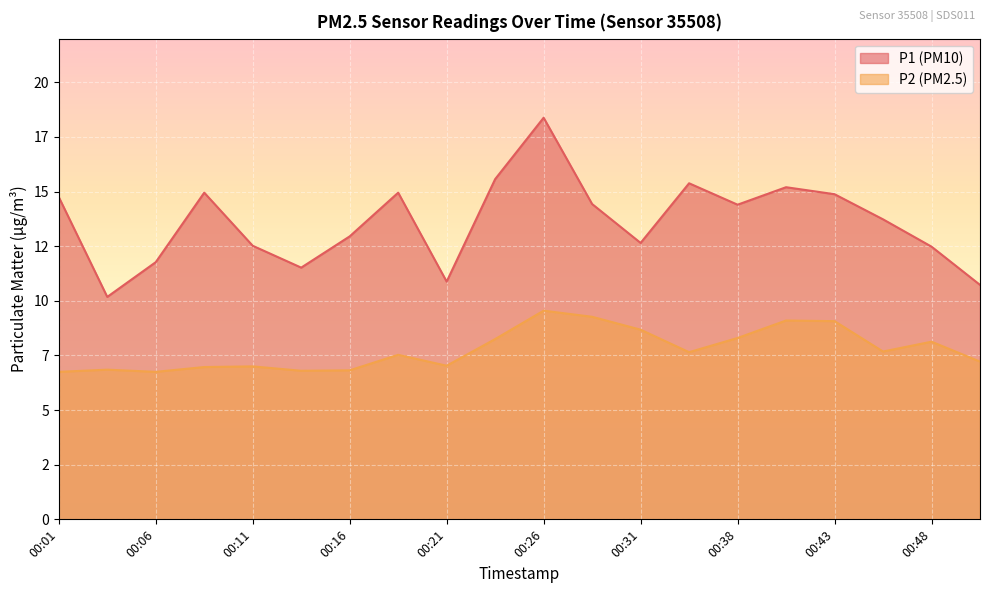

What is the difference between the highest and lowest values at 00:16?

6.1